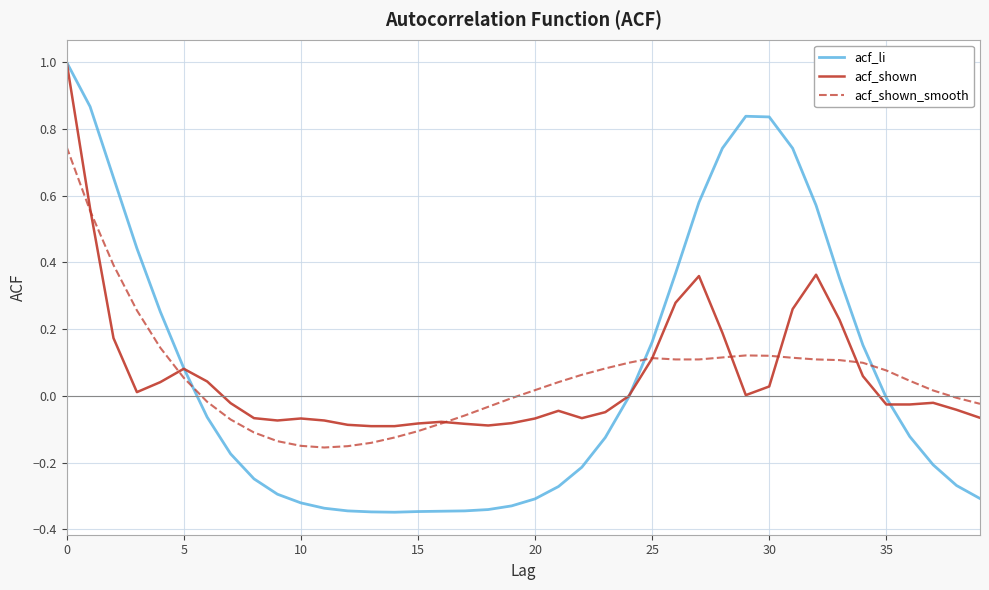

What is the greatest value displayed?

1.0